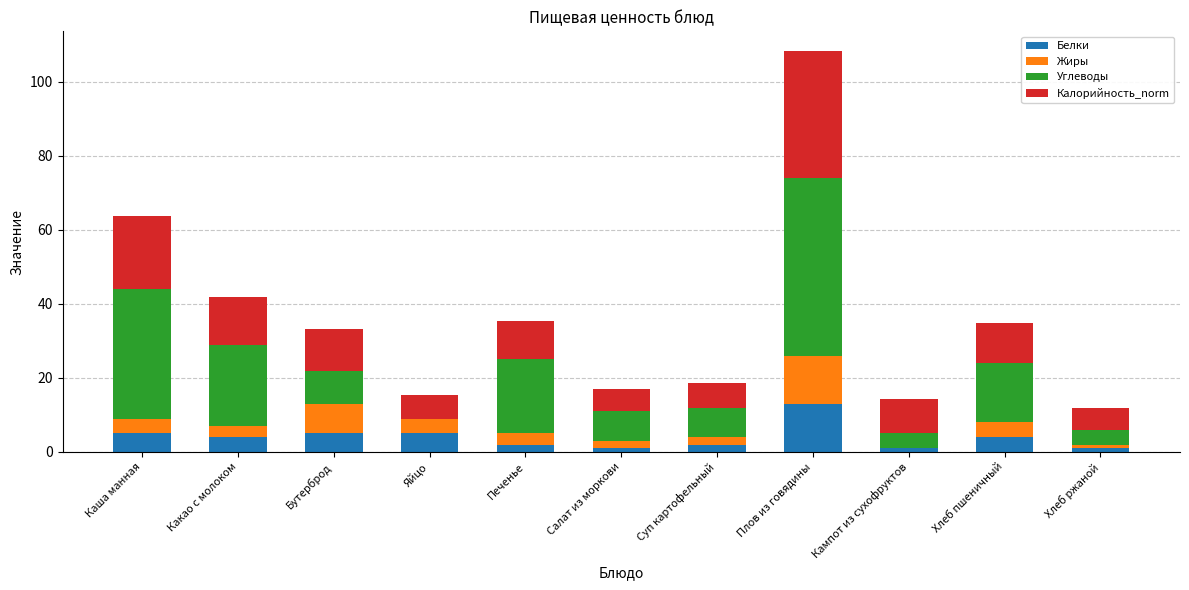

What is the highest value of the Белки series?

13.0